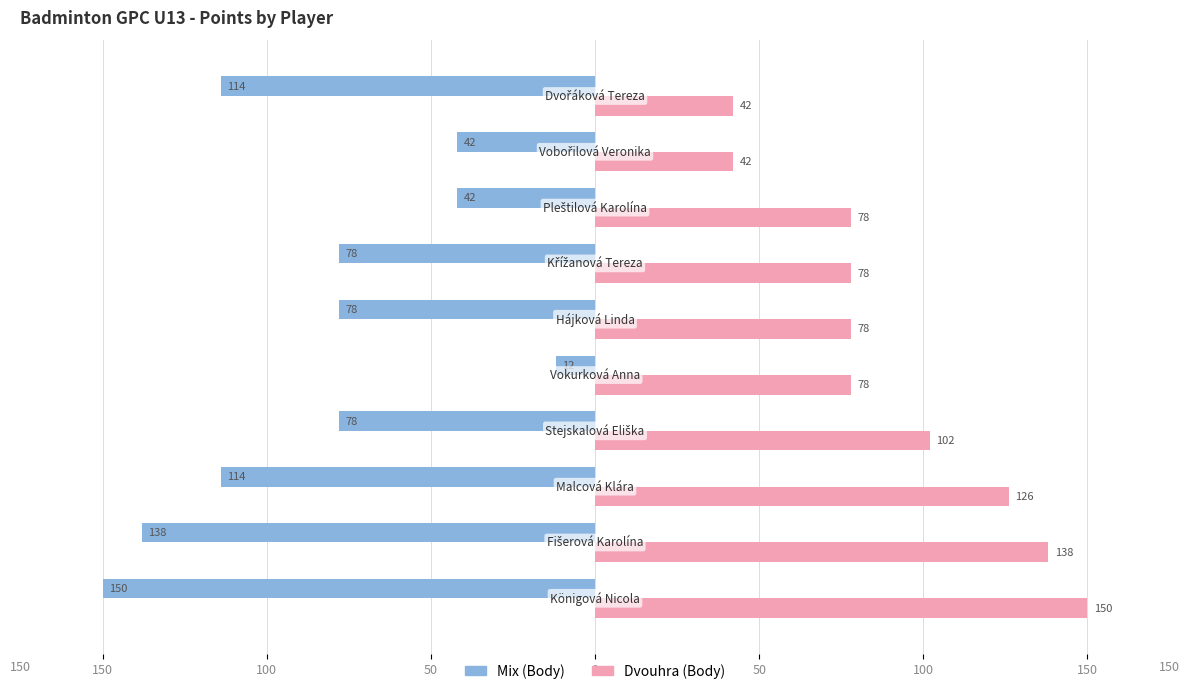

Which series has the largest range (max minus min)?

Mix (Body)